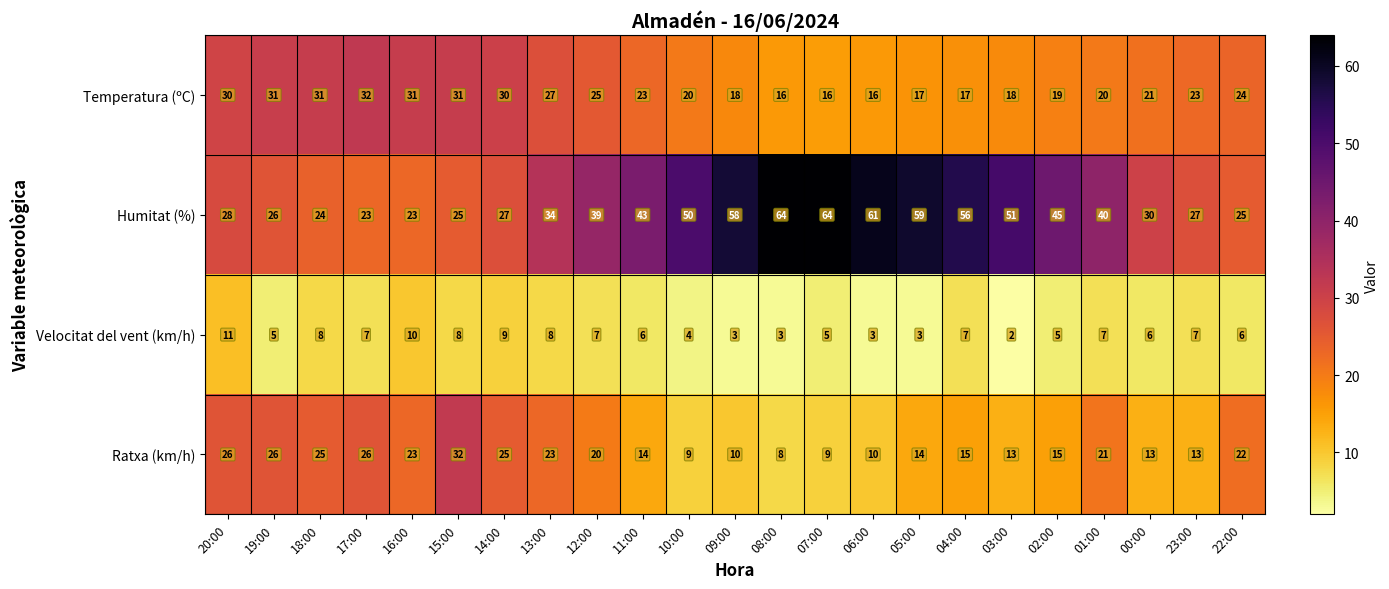

Count the number of categories in the chart.

23